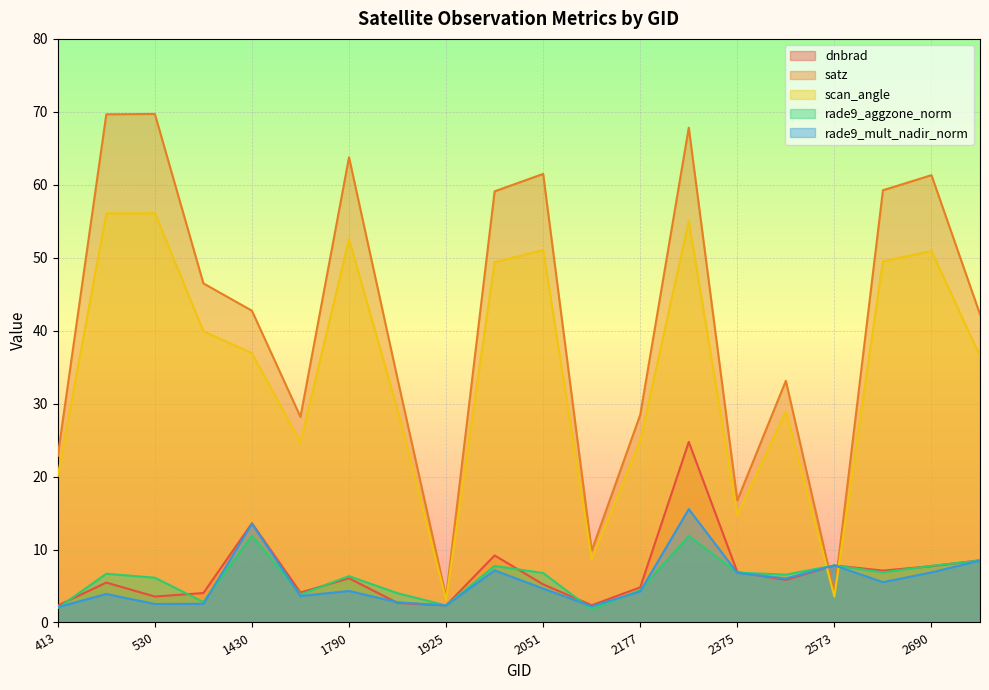

Is the value of rade9_aggzone_norm at 2690 greater than the value of rade9_mult_nadir_norm at 1988?

Yes